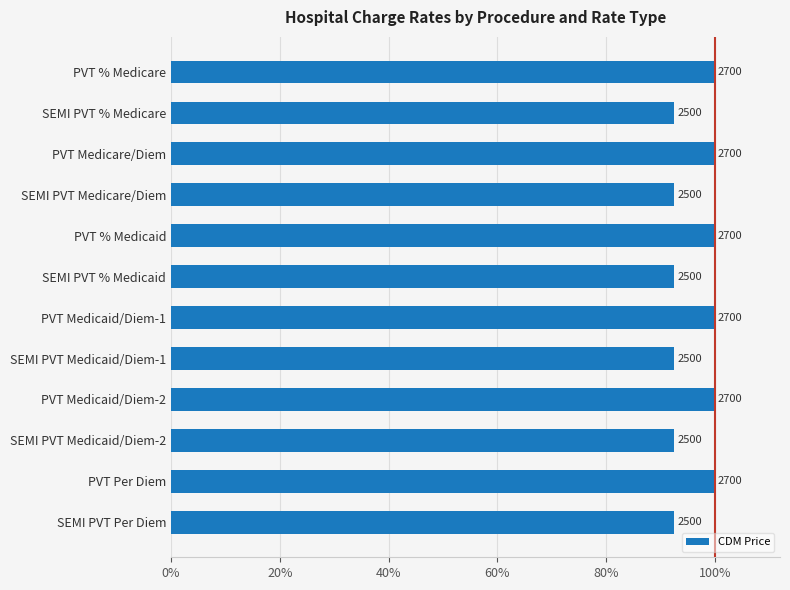

Does the chart contain any negative values?

No